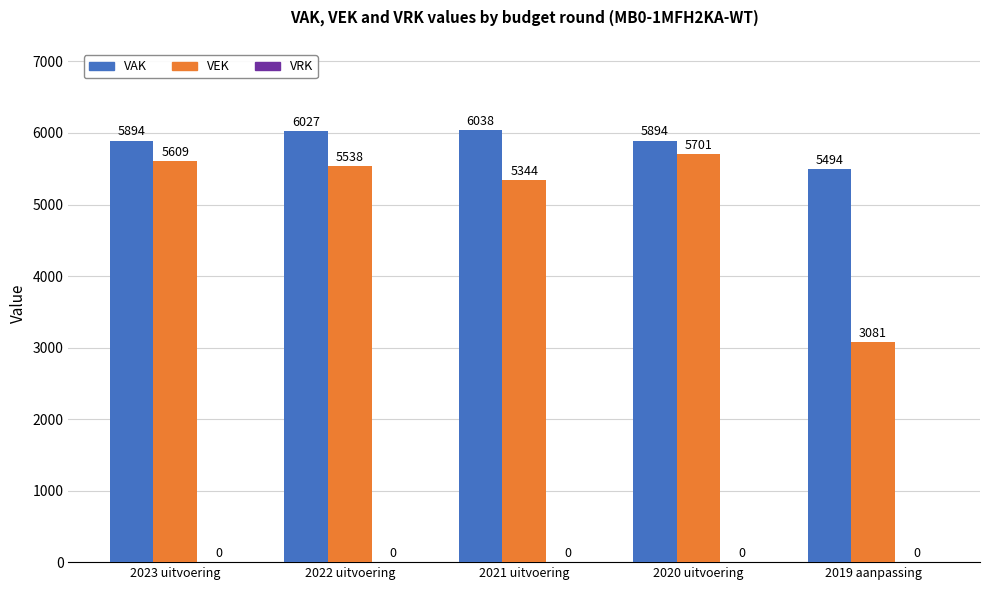

Is it true that VEK equals 9027 at 2023 uitvoering?

False